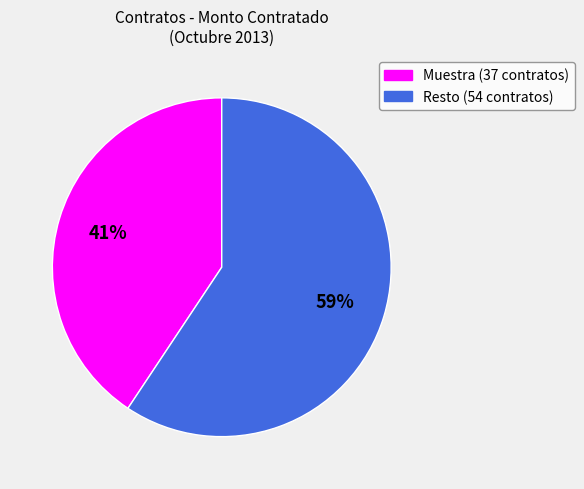

Is there a majority slice in this chart?

Yes